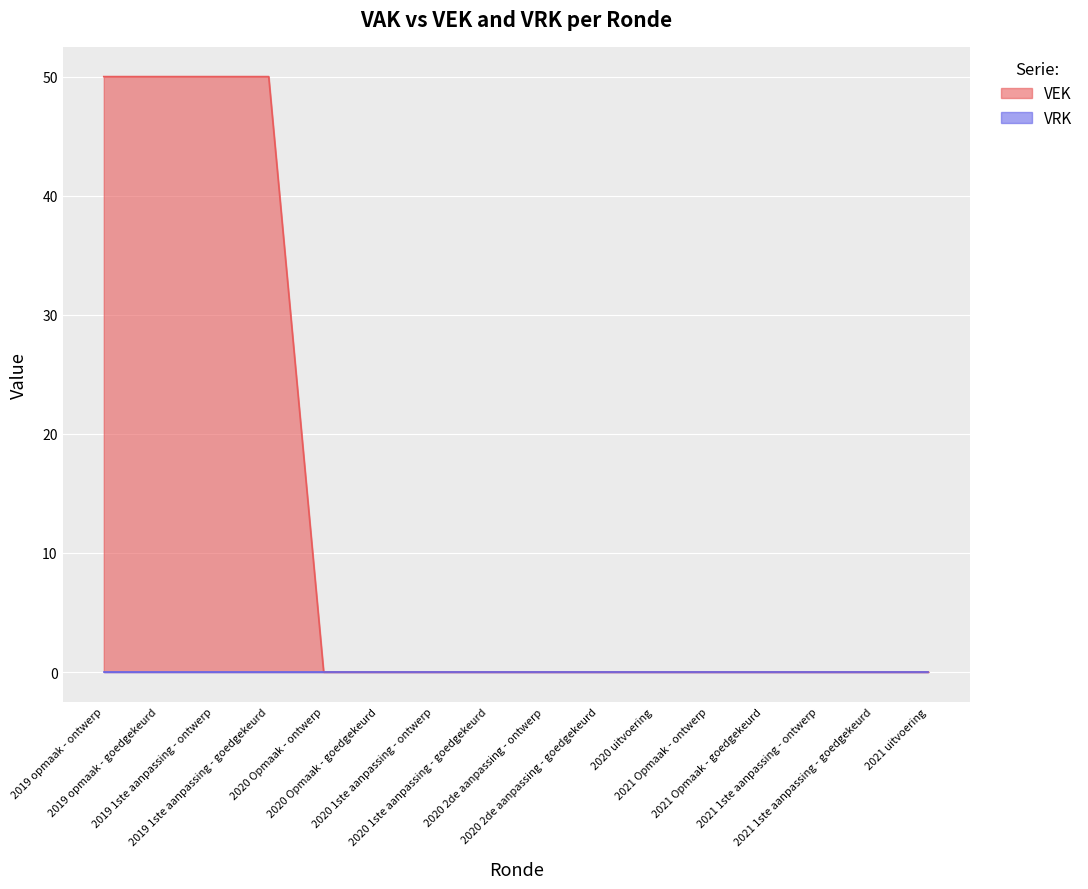

Rank the categories by value from lowest to highest.

2020 Opmaak - ontwerp, 2020 Opmaak - goedgekeurd, 2020 1ste aanpassing - ontwerp, 2020 1ste aanpassing - goedgekeurd, 2020 2de aanpassing - ontwerp, 2020 2de aanpassing - goedgekeurd, 2020 uitvoering, 2021 Opmaak - ontwerp, 2021 Opmaak - goedgekeurd, 2021 1ste aanpassing - ontwerp, 2021 1ste aanpassing - goedgekeurd, 2021 uitvoering, 2019 opmaak - ontwerp, 2019 opmaak - goedgekeurd, 2019 1ste aanpassing - ontwerp, 2019 1ste aanpassing - goedgekeurd